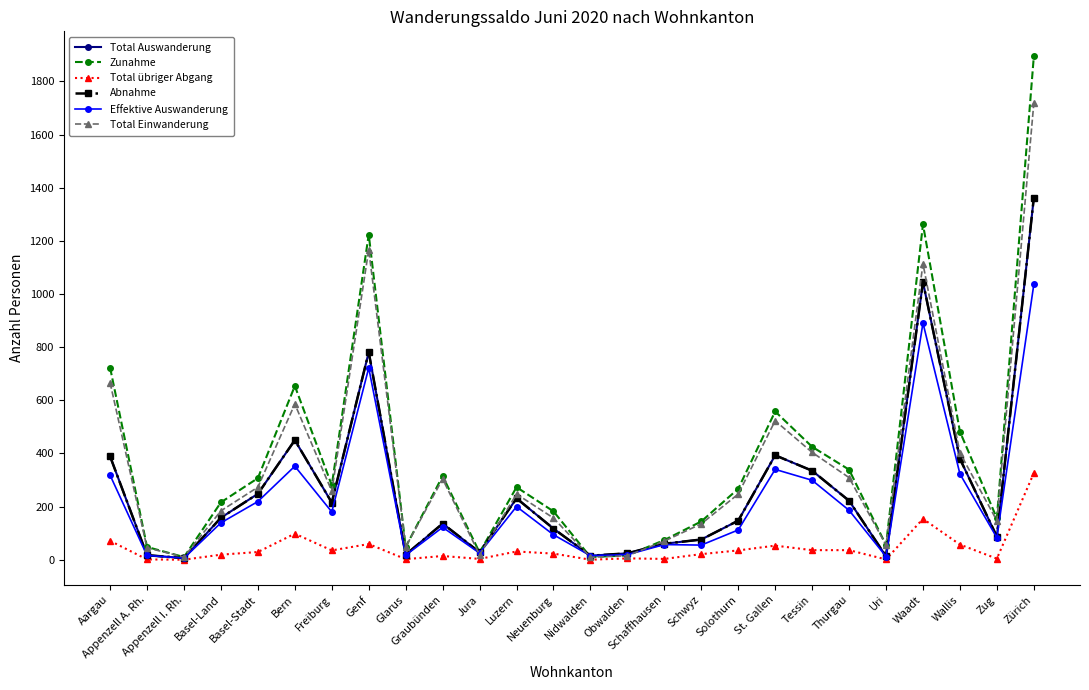

Reading left to right, what are all the values shown in this chart?

Total Auswanderung: 389	17	6	158	248	450	215	781	19	136	28	231	117	15	24	60	76	147	393	335	222	13	1045	380	87	1362
Zunahme: 723	48	10	216	307	654	280	1224	48	315	27	273	182	10	16	74	144	267	558	425	339	55	1262	482	156	1894
Total übriger Abgang: 71	1	0	19	29	98	35	59	2	14	3	31	23	0	5	3	21	35	53	36	36	1	154	57	4	326
Abnahme: 389	17	6	158	248	450	215	781	19	136	28	231	117	15	24	60	76	147	393	335	222	13	1045	380	87	1362
Effektive Auswanderung: 318	16	6	139	219	352	180	722	17	122	25	200	94	15	19	57	55	112	340	299	186	12	891	323	83	1036
Total Einwanderung: 666	45	10	184	273	586	258	1167	48	304	18	247	157	9	15	70	135	247	523	404	309	55	1114	402	147	1718